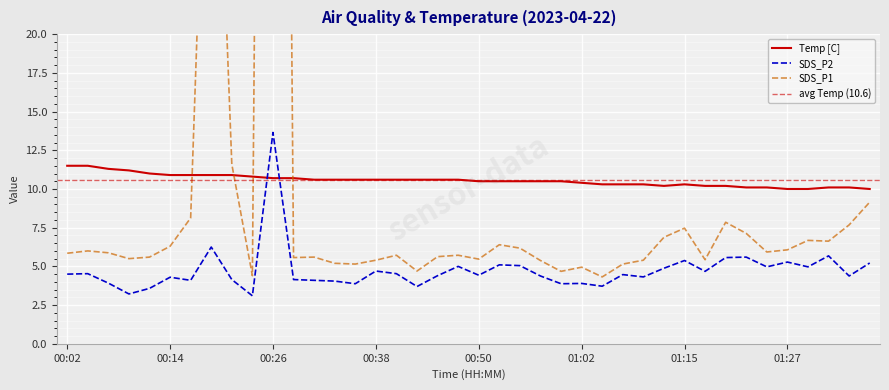

Count the number of values greater than 10.

37